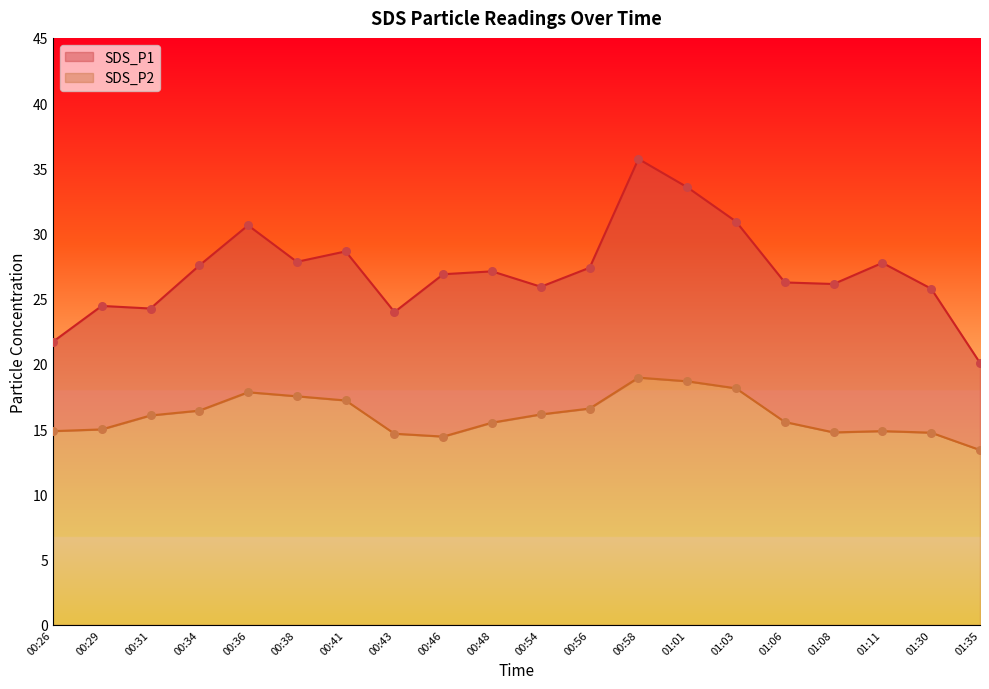

Which series reaches the maximum Y coordinate?

SDS_P1